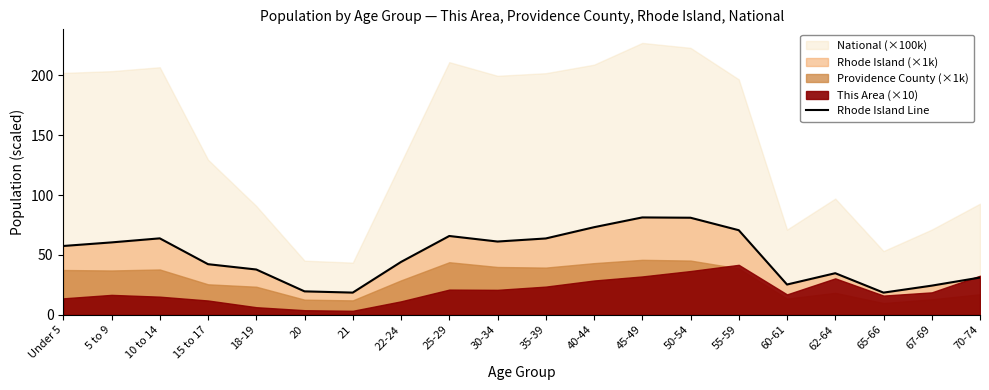

Approximately how many times larger is the value at 25-29 compared to 22-24?

1.5